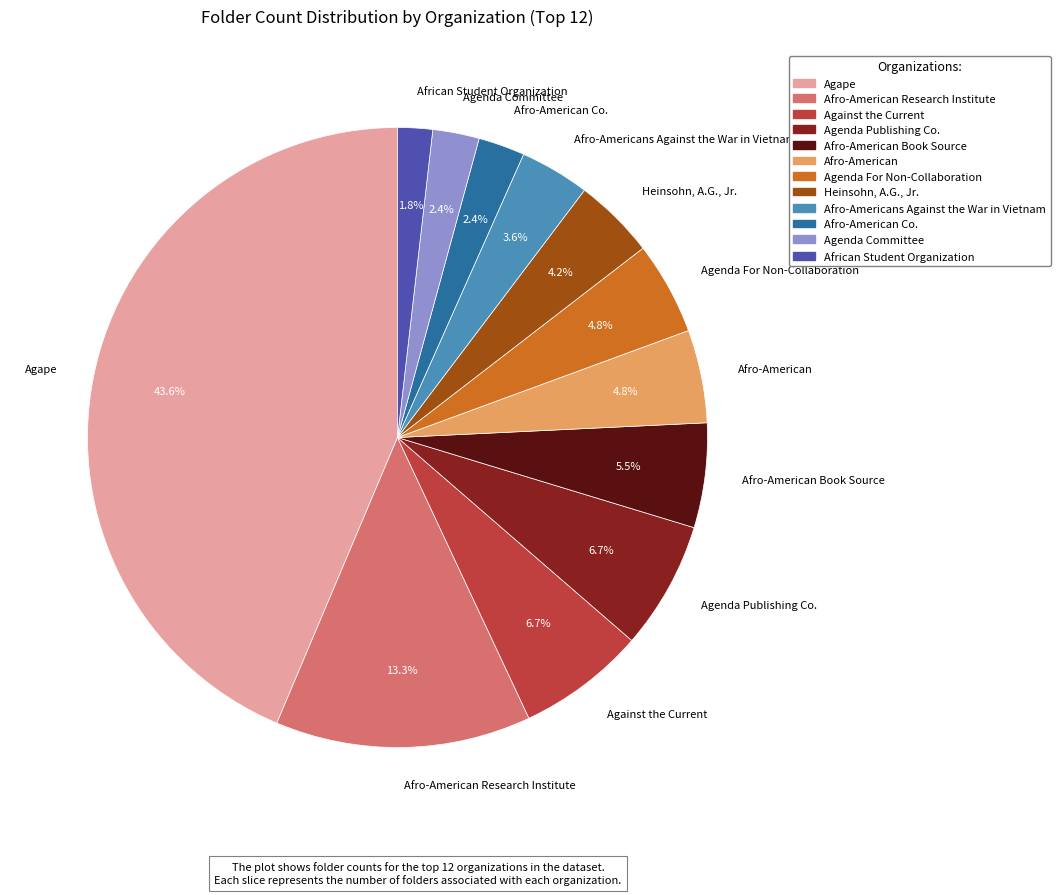

Which has a higher value, Afro-American Book Source or Afro-American Research Institute?

Afro-American Research Institute